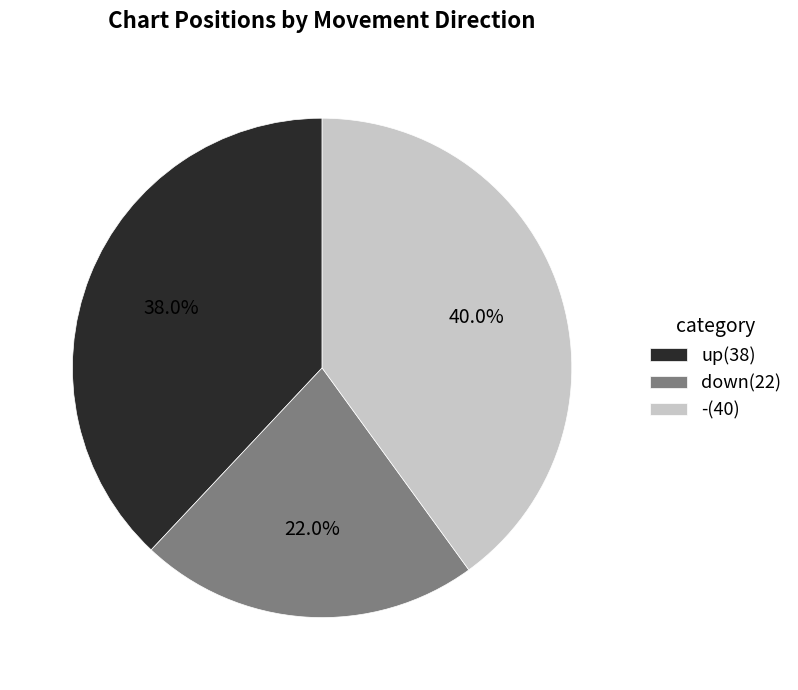

Is the sum of up and down greater than half?

Yes